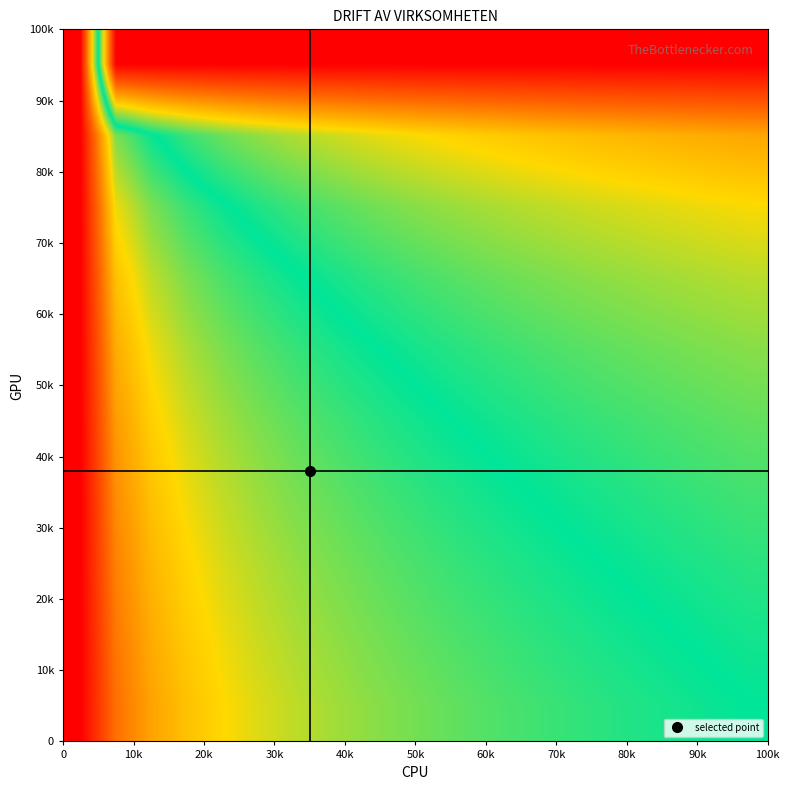

Count the number of categories in the chart.

20